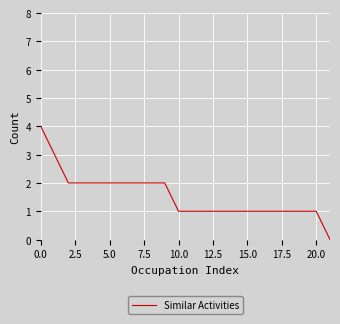

What is the maximum value shown in the chart?

4